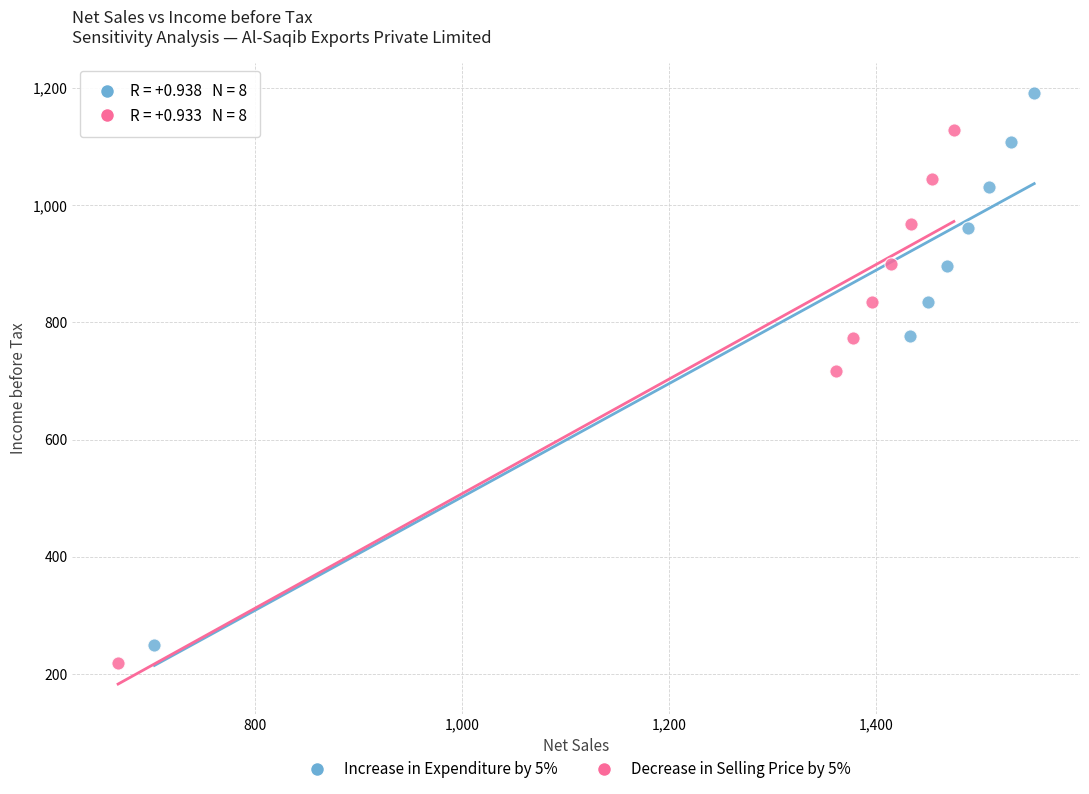

Which series has the largest Y range (max minus min)?

Increase in Expenditure by 5%